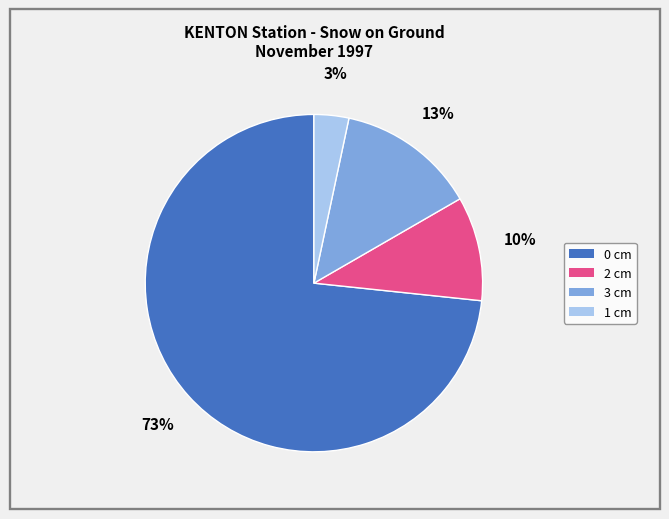

Which slice is the largest?

0 cm